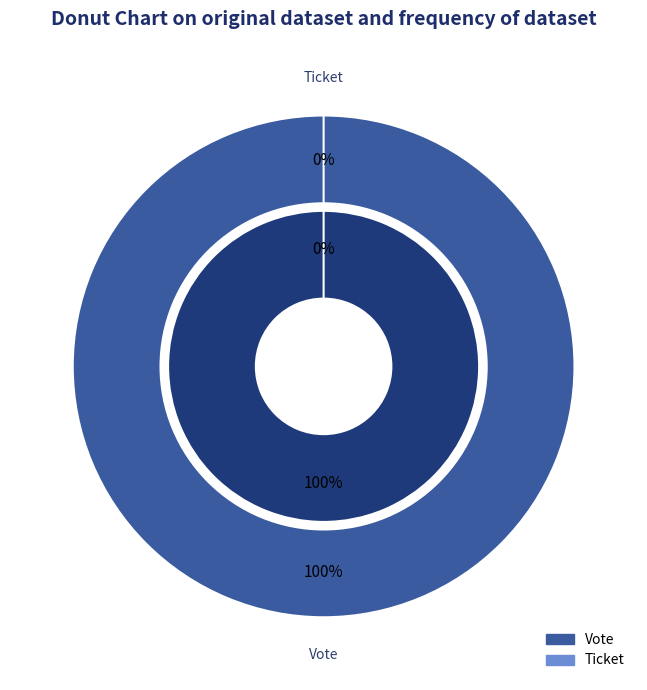

To the nearest percent, what is the combined percentage of Ticket and Vote?

100%